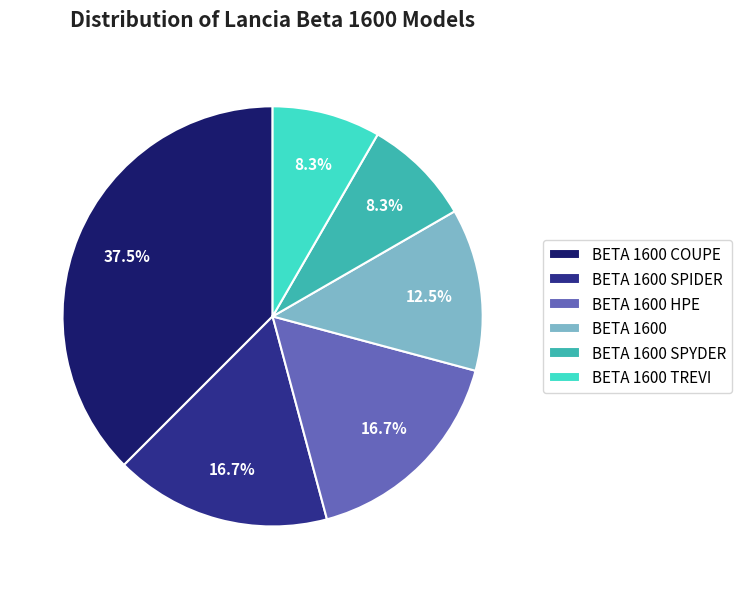

Is it true that BETA 1600 SPIDER is 4% of the pie?

False